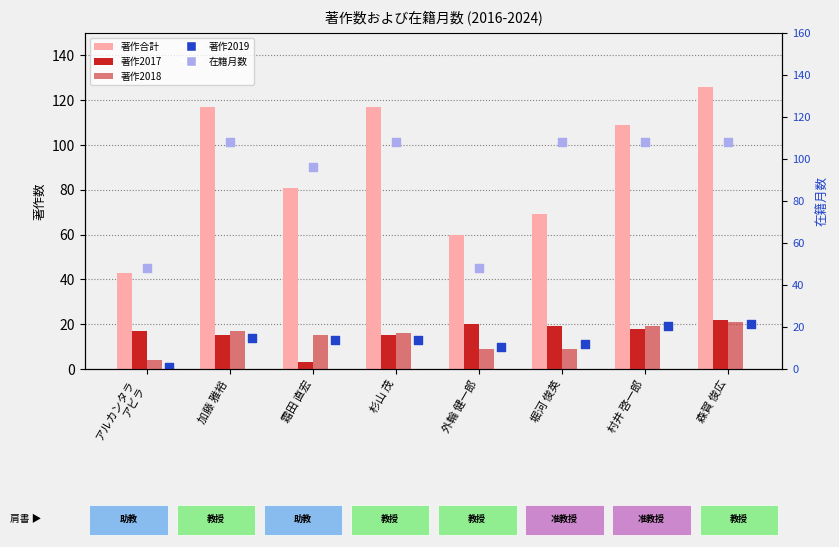

Which series reaches the maximum Y coordinate?

著作合計(淡)